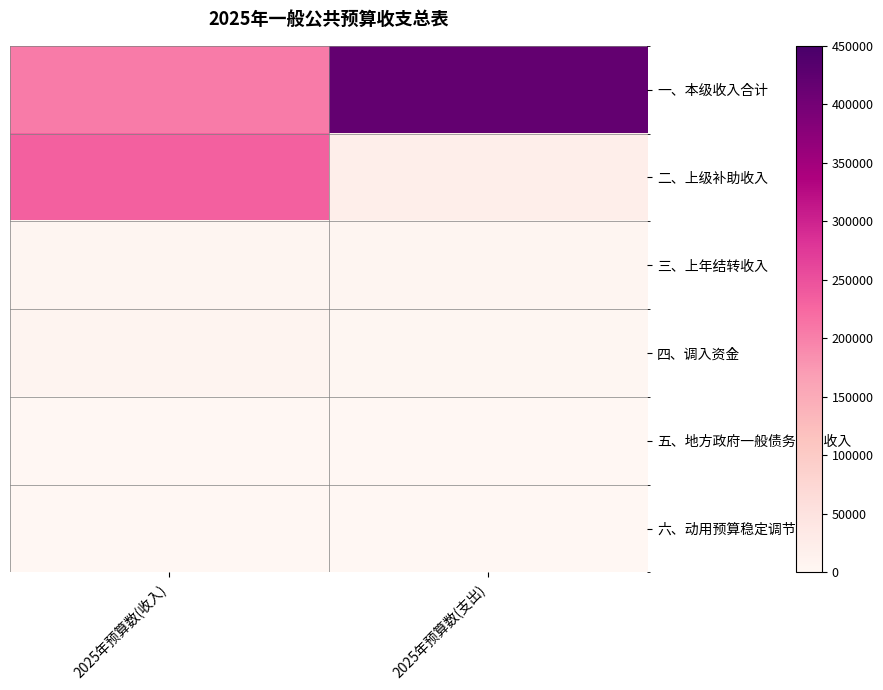

Reading left to right, what are all the values shown in this chart?

一、本级收入合计: 2025年预算数(收入)=204303.0	2025年预算数(支出)=418890.2
二、上级补助收入: 2025年预算数(收入)=232202.2	2025年预算数(支出)=21867.0
三、上年结转收入: 2025年预算数(收入)=3747.0	2025年预算数(支出)=3800.0
四、调入资金: 2025年预算数(收入)=6306.0	2025年预算数(支出)=2089.0
五、地方政府一般债务转贷收入: 2025年预算数(收入)=0.0	2025年预算数(支出)=0.0
六、动用预算稳定调节基金: 2025年预算数(收入)=88.0	2025年预算数(支出)=0.0